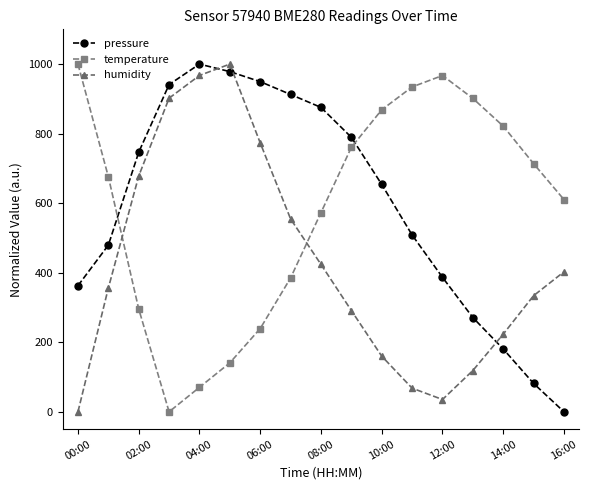

True or false: temperature and humidity intersect in this chart.

True